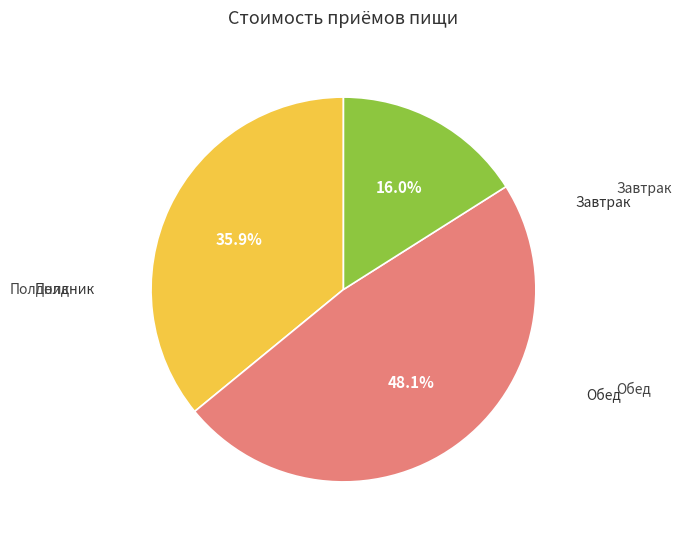

Is there a majority slice in this chart?

No